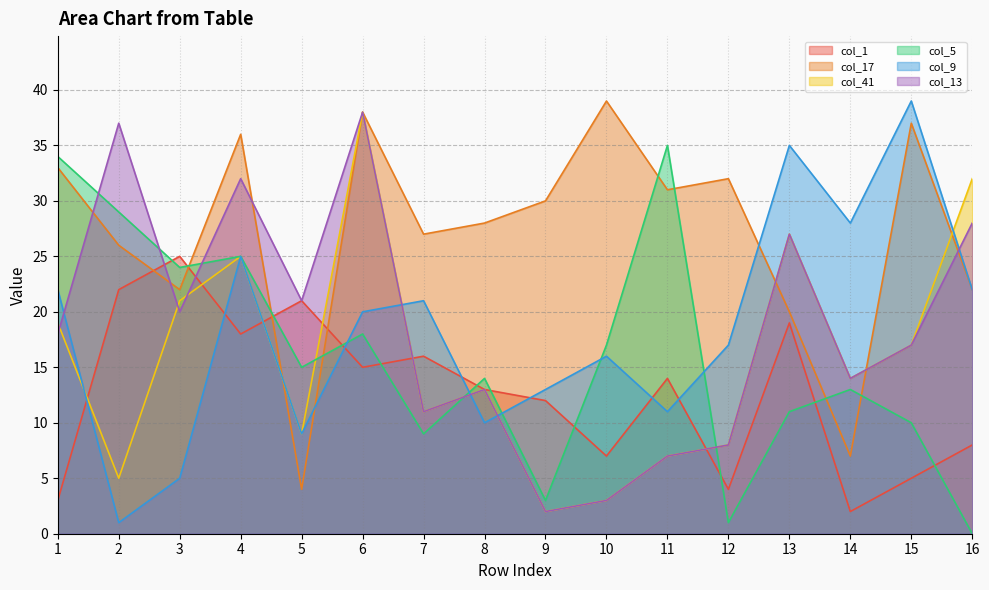

At which label is col_1 closest to 13?

8